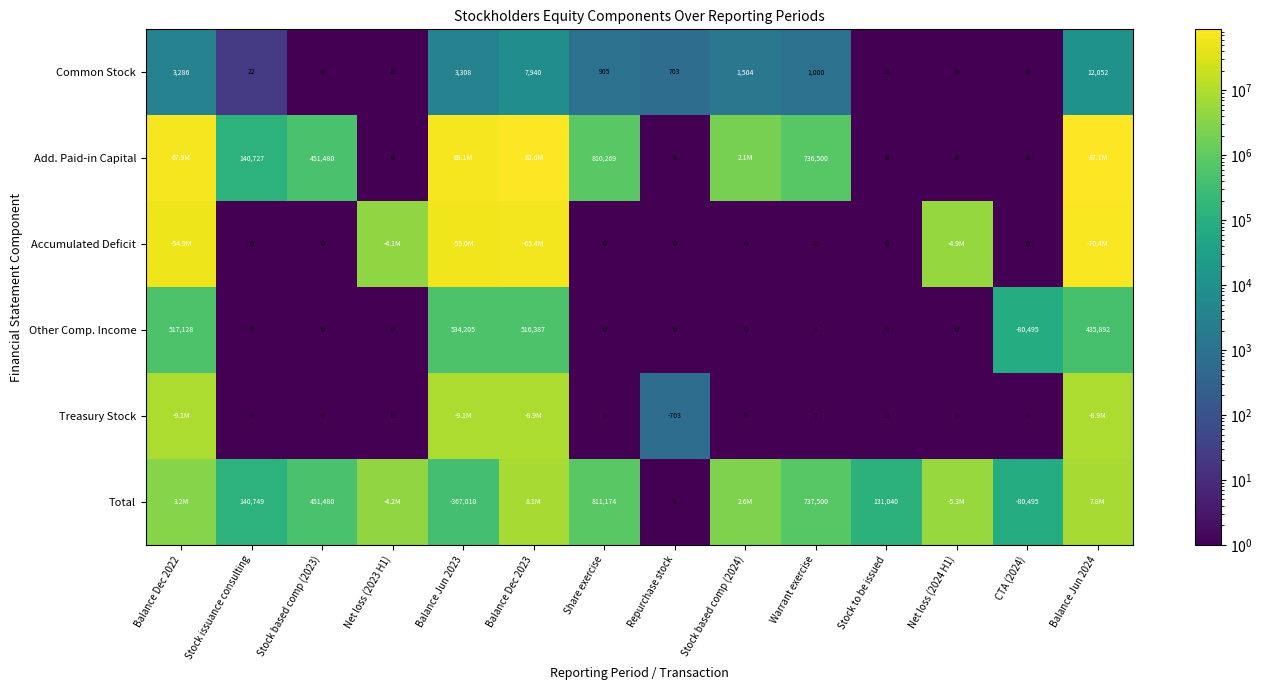

Is the value of Common Stock at Balance Dec 2022 greater than the value of Treasury Stock at CTA (2024)?

Yes